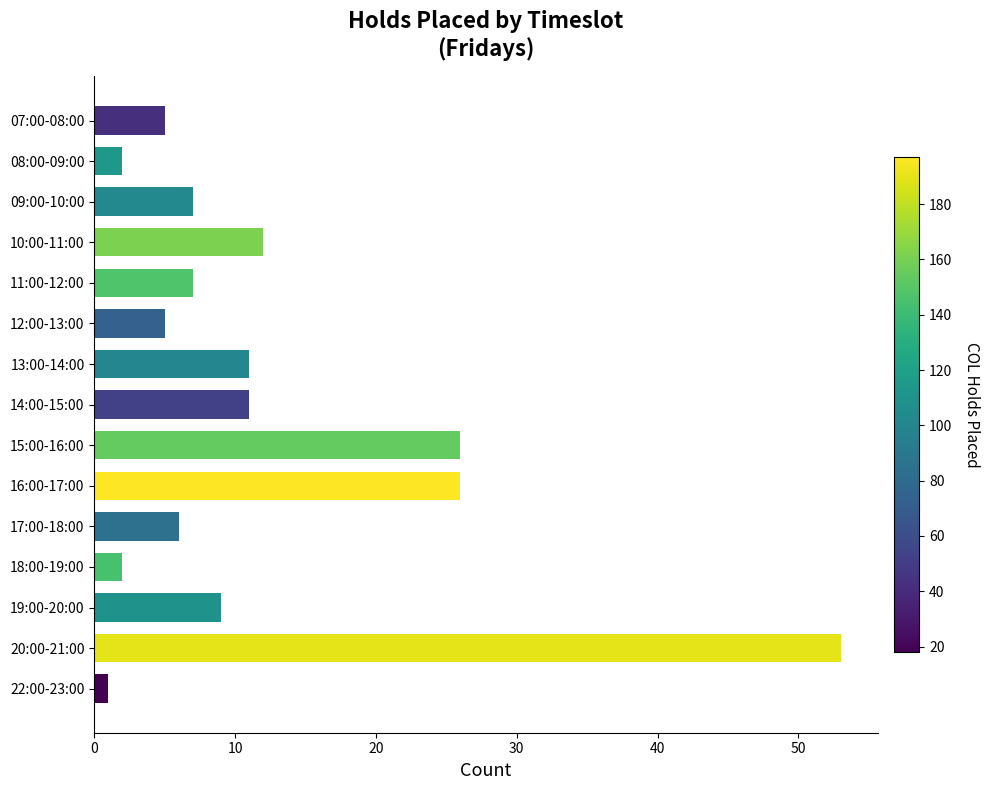

What is the average value?

12